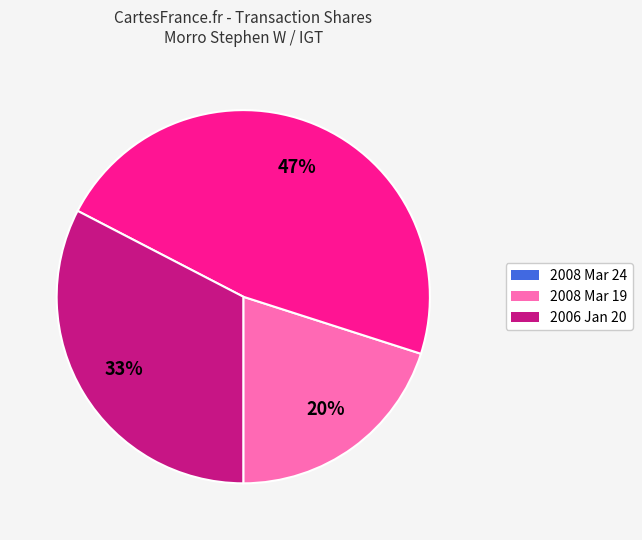

To the nearest percent, what is the average slice percentage?

33%